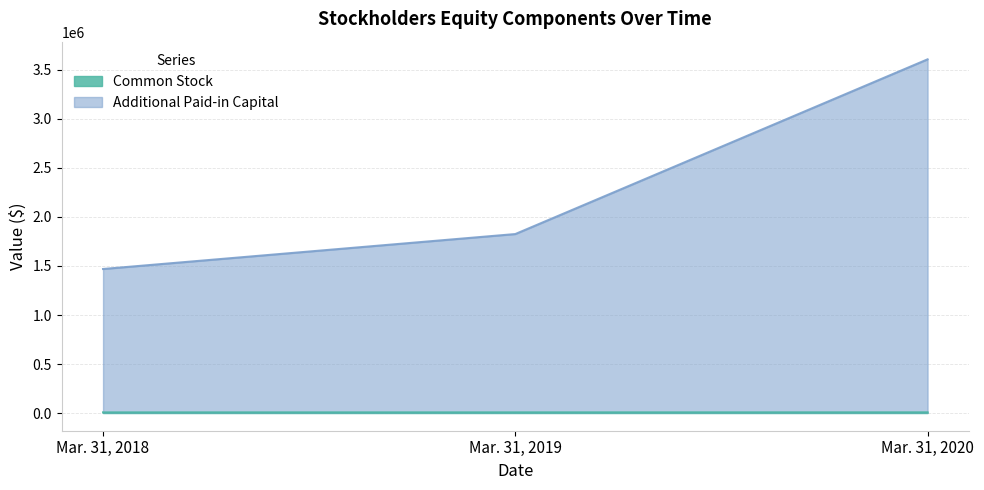

Between Mar. 31, 2020 and Mar. 31, 2019, which is larger?

Mar. 31, 2020